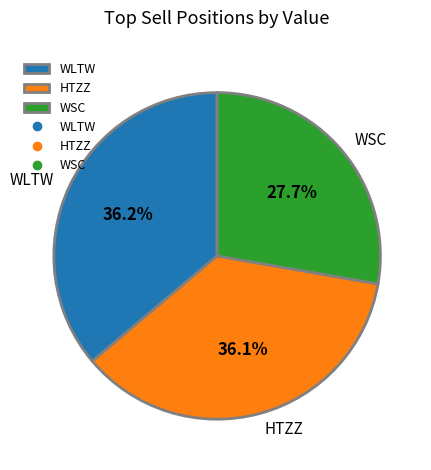

Does any single category account for the majority?

No